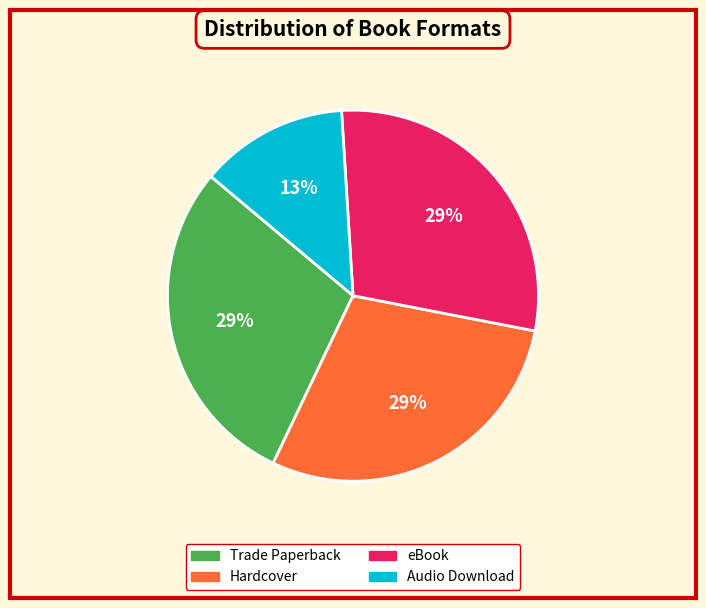

To the nearest percent, what percentage of the pie is Audio Download?

13%